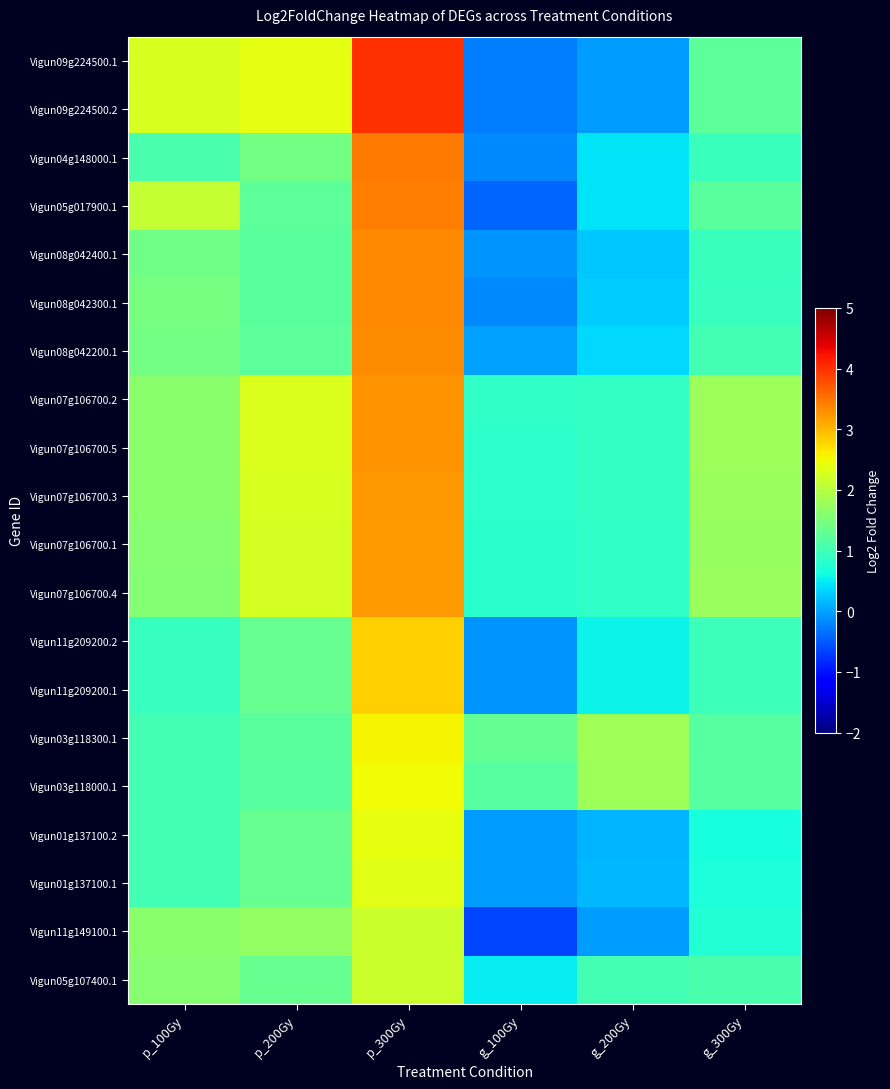

Reading right to left, extract all data points from this chart.

Vigun09g224500.1: g_300Gy=1.2	g_200Gy=-0.0	g_100Gy=-0.3	p_300Gy=4.0	p_200Gy=2.4	p_100Gy=2.3
Vigun09g224500.2: g_300Gy=1.2	g_200Gy=-0.0	g_100Gy=-0.3	p_300Gy=4.0	p_200Gy=2.4	p_100Gy=2.3
Vigun04g148000.1: g_300Gy=0.9	g_200Gy=0.4	g_100Gy=-0.2	p_300Gy=3.5	p_200Gy=1.4	p_100Gy=1.1
Vigun05g017900.1: g_300Gy=1.2	g_200Gy=0.5	g_100Gy=-0.4	p_300Gy=3.4	p_200Gy=1.3	p_100Gy=2.1
Vigun08g042400.1: g_300Gy=0.9	g_200Gy=0.3	g_100Gy=-0.1	p_300Gy=3.3	p_200Gy=1.2	p_100Gy=1.4
Vigun08g042300.1: g_300Gy=0.9	g_200Gy=0.3	g_100Gy=-0.2	p_300Gy=3.3	p_200Gy=1.2	p_100Gy=1.5
Vigun08g042200.1: g_300Gy=1.0	g_200Gy=0.4	g_100Gy=-0.0	p_300Gy=3.3	p_200Gy=1.3	p_100Gy=1.4
Vigun07g106700.2: g_300Gy=1.8	g_200Gy=0.9	g_100Gy=0.8	p_300Gy=3.3	p_200Gy=2.3	p_100Gy=1.6
Vigun07g106700.5: g_300Gy=1.8	g_200Gy=0.9	g_100Gy=0.8	p_300Gy=3.3	p_200Gy=2.3	p_100Gy=1.6
Vigun07g106700.3: g_300Gy=1.7	g_200Gy=0.9	g_100Gy=0.8	p_300Gy=3.2	p_200Gy=2.3	p_100Gy=1.6
Vigun07g106700.1: g_300Gy=1.7	g_200Gy=0.9	g_100Gy=0.8	p_300Gy=3.2	p_200Gy=2.3	p_100Gy=1.6
Vigun07g106700.4: g_300Gy=1.7	g_200Gy=0.9	g_100Gy=0.8	p_300Gy=3.2	p_200Gy=2.3	p_100Gy=1.6
Vigun11g209200.2: g_300Gy=1.0	g_200Gy=0.6	g_100Gy=-0.1	p_300Gy=2.8	p_200Gy=1.3	p_100Gy=0.9
Vigun11g209200.1: g_300Gy=1.0	g_200Gy=0.6	g_100Gy=-0.1	p_300Gy=2.8	p_200Gy=1.3	p_100Gy=0.9
Vigun03g118300.1: g_300Gy=1.2	g_200Gy=1.8	g_100Gy=1.3	p_300Gy=2.5	p_200Gy=1.2	p_100Gy=1.0
Vigun03g118000.1: g_300Gy=1.2	g_200Gy=1.8	g_100Gy=1.2	p_300Gy=2.5	p_200Gy=1.2	p_100Gy=1.0
Vigun01g137100.2: g_300Gy=0.7	g_200Gy=0.1	g_100Gy=-0.1	p_300Gy=2.4	p_200Gy=1.3	p_100Gy=1.0
Vigun01g137100.1: g_300Gy=0.7	g_200Gy=0.1	g_100Gy=-0.0	p_300Gy=2.4	p_200Gy=1.3	p_100Gy=1.0
Vigun11g149100.1: g_300Gy=0.7	g_200Gy=-0.0	g_100Gy=-0.6	p_300Gy=2.2	p_200Gy=1.7	p_100Gy=1.6
Vigun05g107400.1: g_300Gy=1.1	g_200Gy=1.0	g_100Gy=0.5	p_300Gy=2.2	p_200Gy=1.3	p_100Gy=1.6